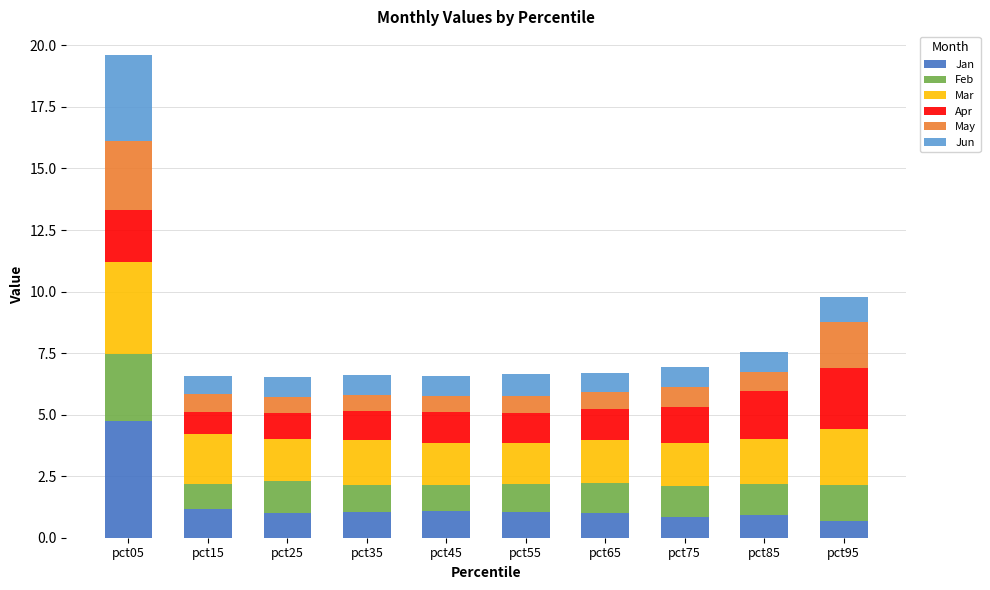

The Jan series shows 1.1 at pct55. True or false?

True